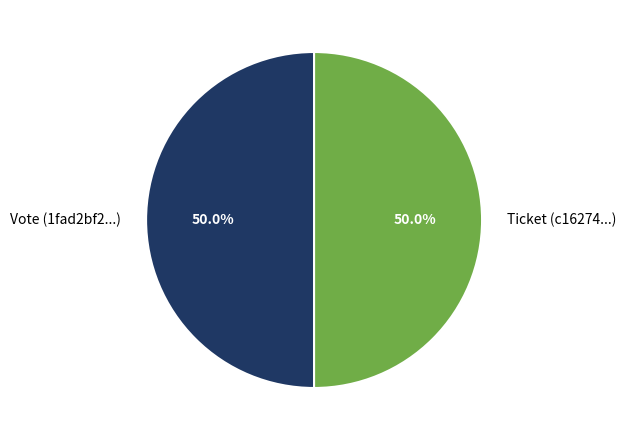

The Vote slice represents 92% of the pie. True or false?

False